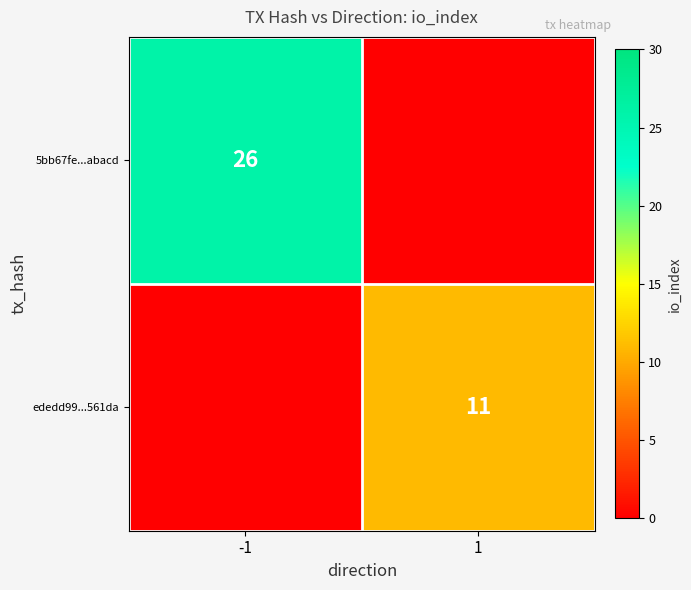

Is the value of ededd99...561da at 1 greater than the value of 5bb67fe...abacd at -1?

No